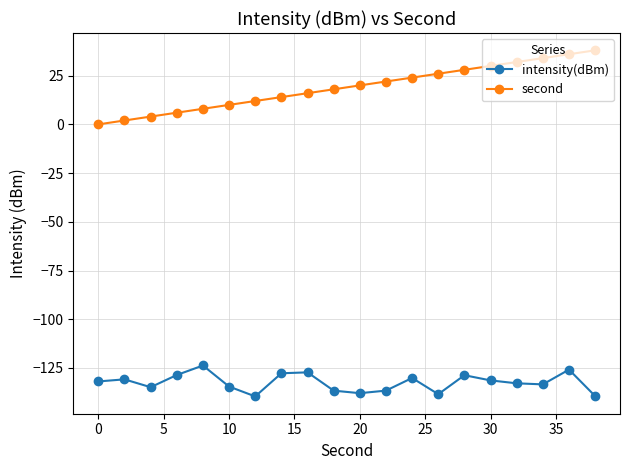

What is the maximum value for second?

38.0